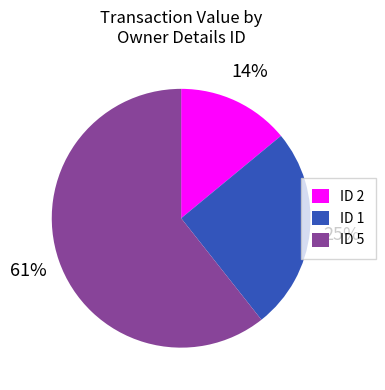

The ID 1 slice represents 25% of the pie. True or false?

True